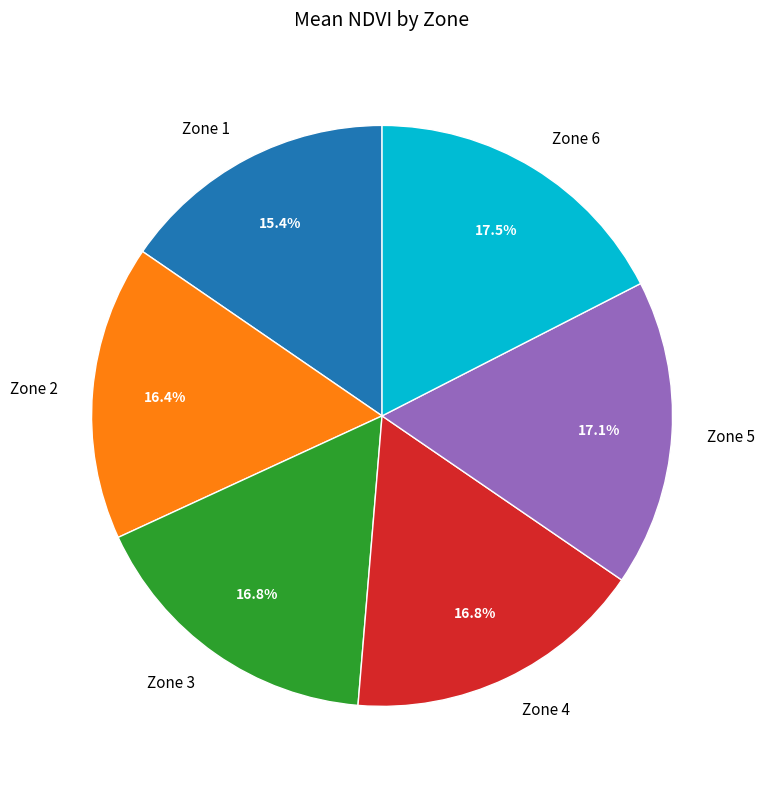

What is the ratio of the value at Zone 5 to the value at Zone 4?

1.0